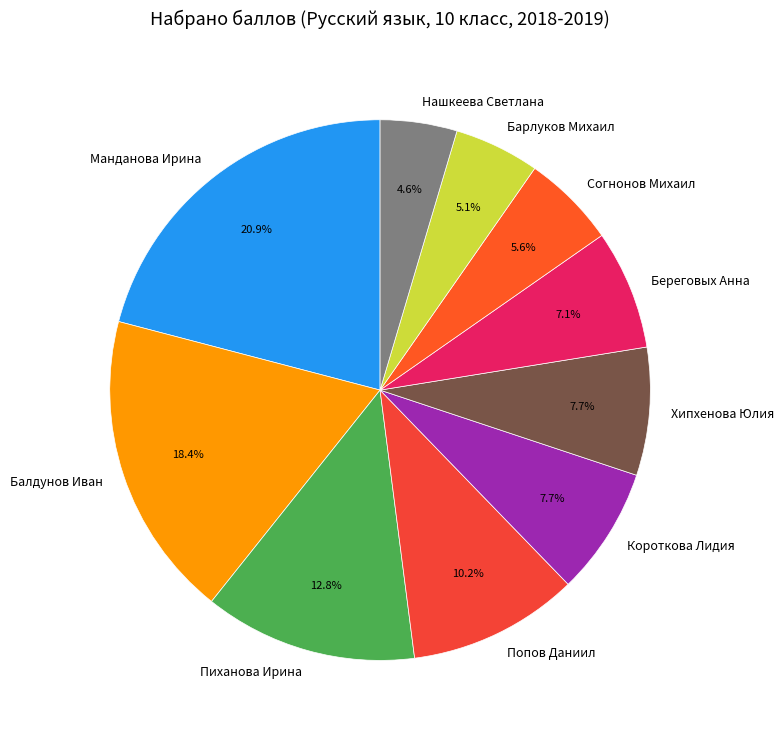

Combined, what portion of the pie is Манданова Ирина and Пиханова Ирина?

33.7%